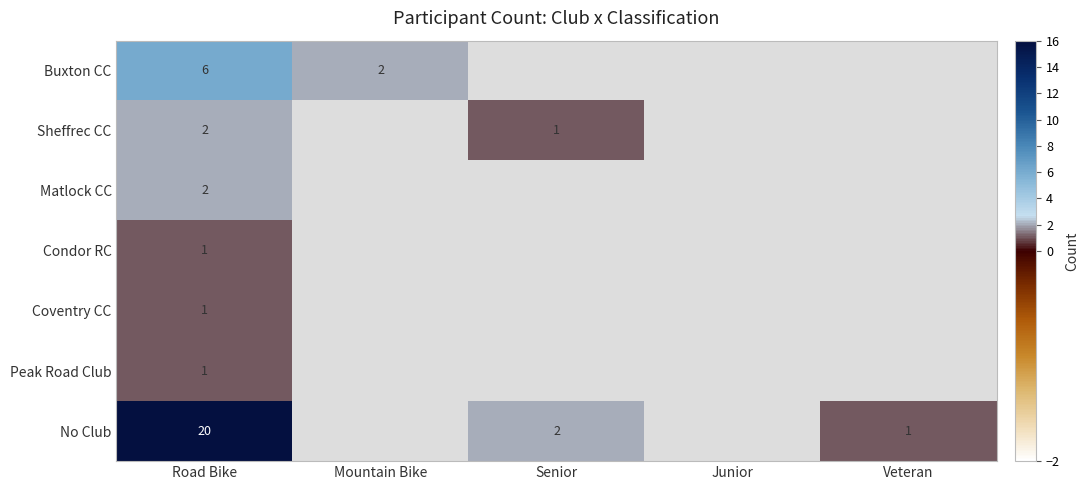

True or false: Buxton CC has a value of 9 at Road Bike.

False